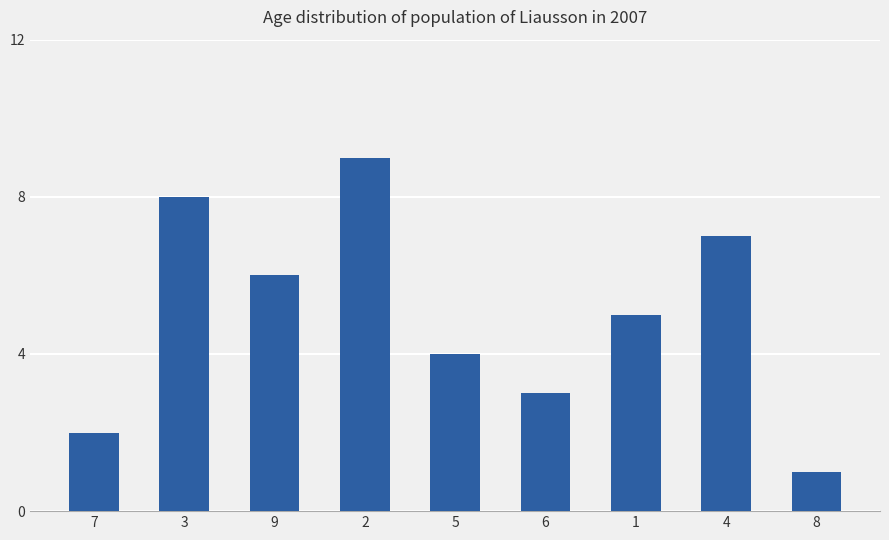

Is it true that the value at 2 is 9?

True